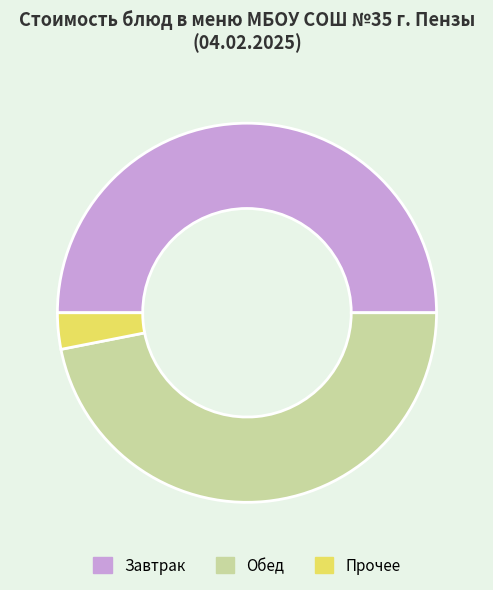

Does Прочее account for over 50% of the chart?

No